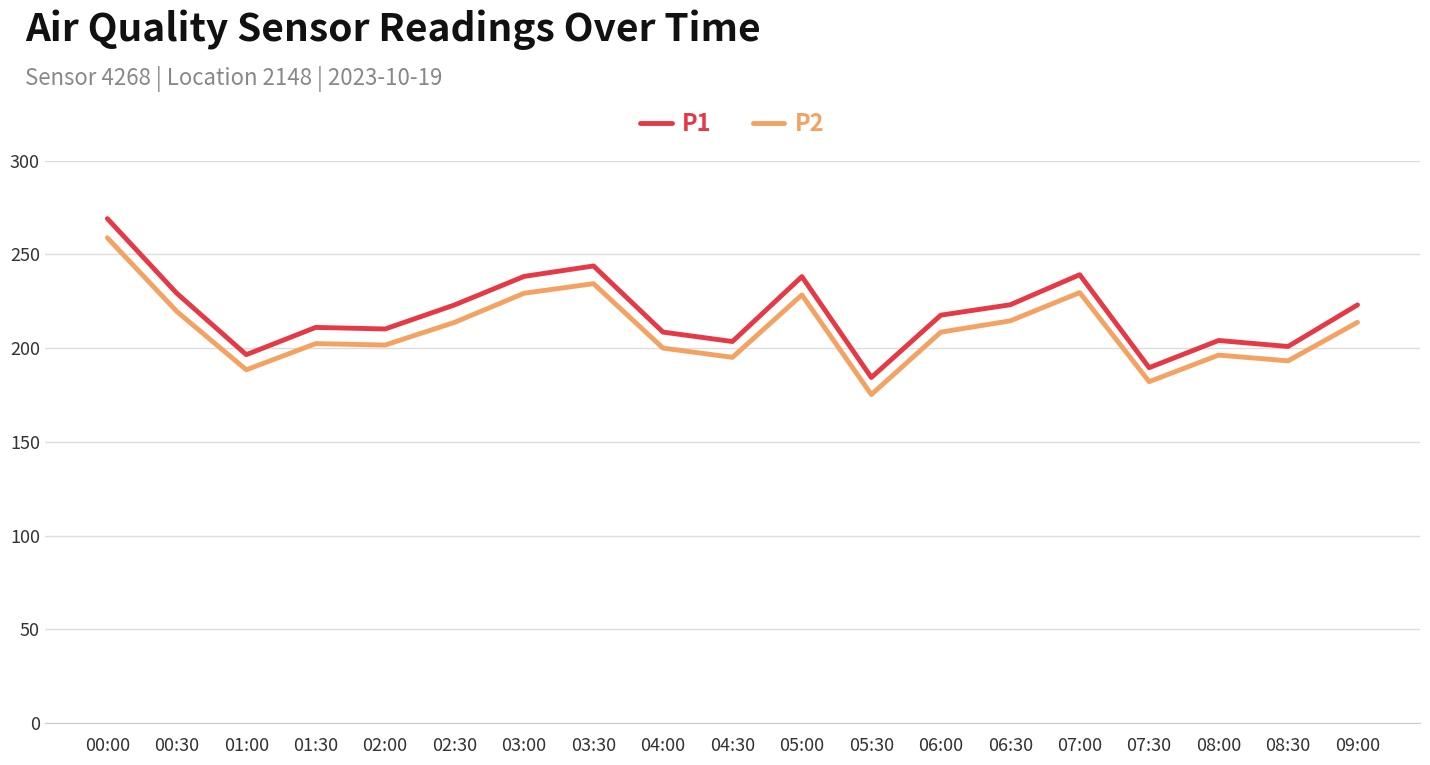

The P1 series shows 184.3 at 05:30. True or false?

True